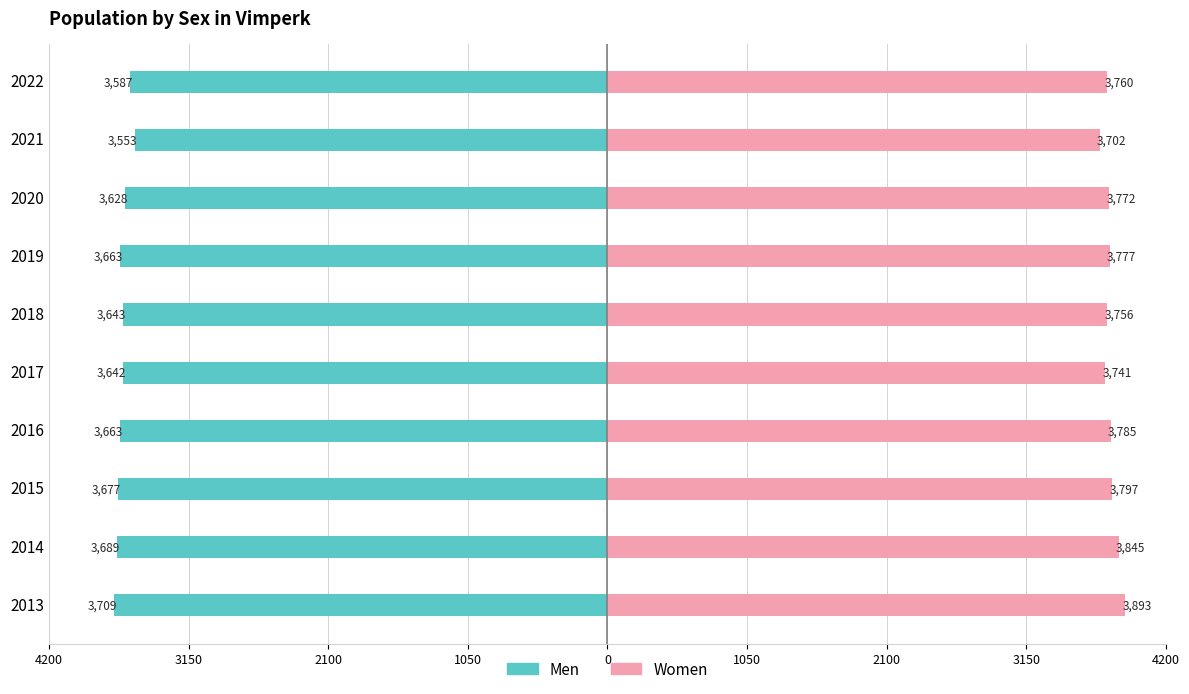

What is the sum of all Women values?

37828